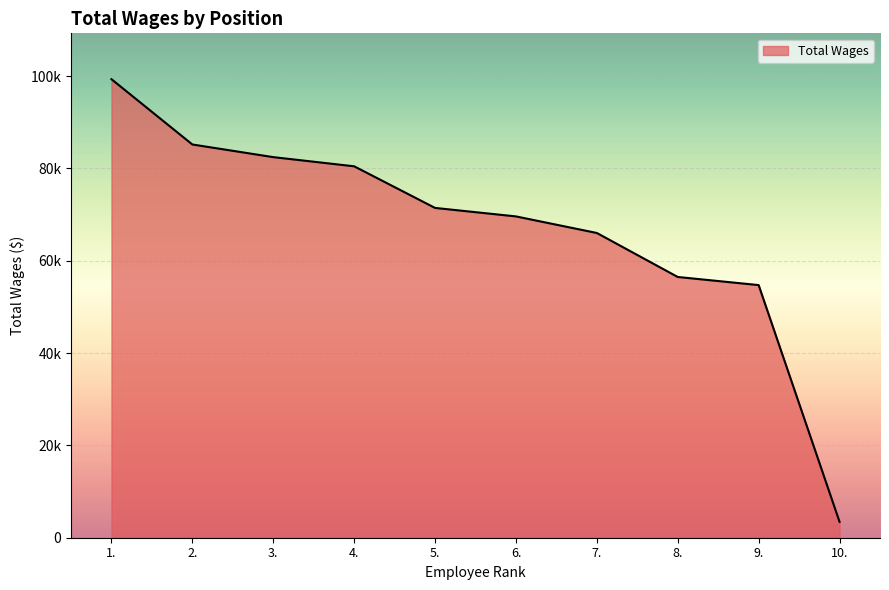

Rank the categories by value from lowest to highest.

10., 9., 8., 7., 6., 5., 4., 3., 2., 1.